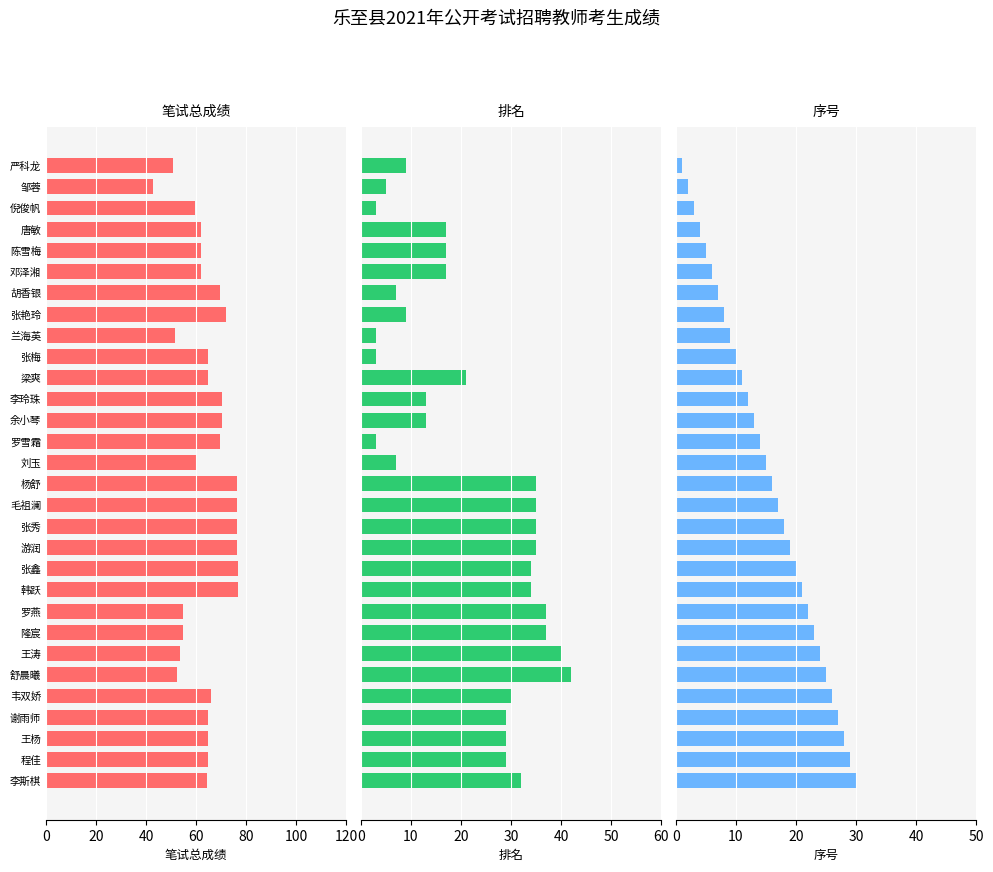

At which category is the sum across all series the highest?

20